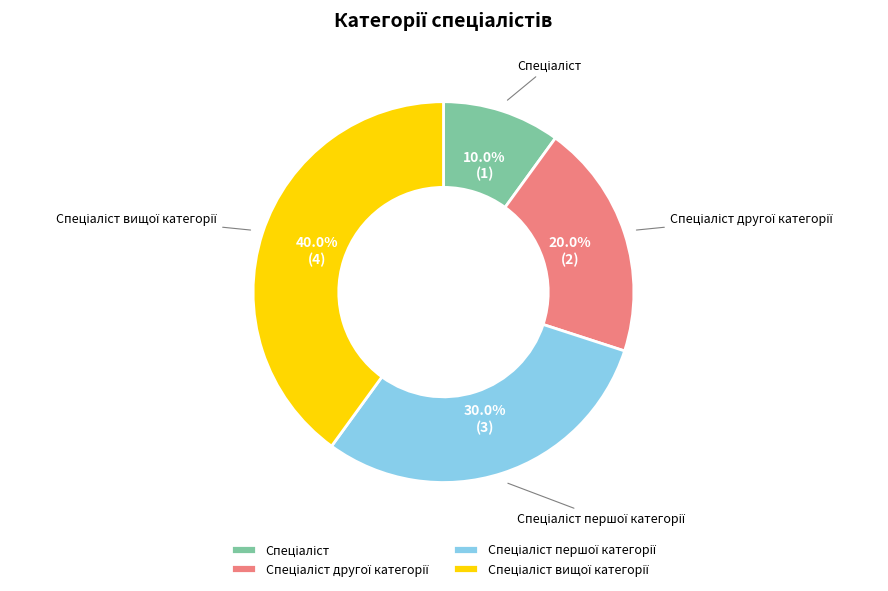

Does any single category account for the majority?

No